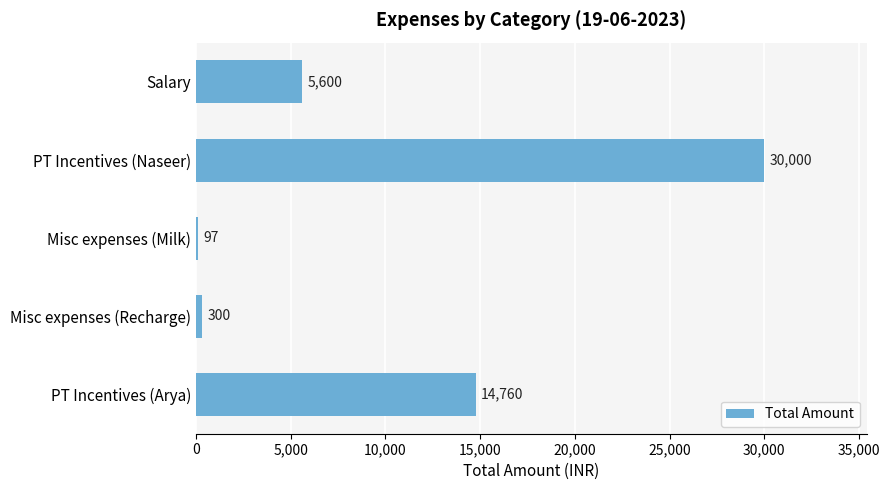

How many distinct data groups are displayed?

1